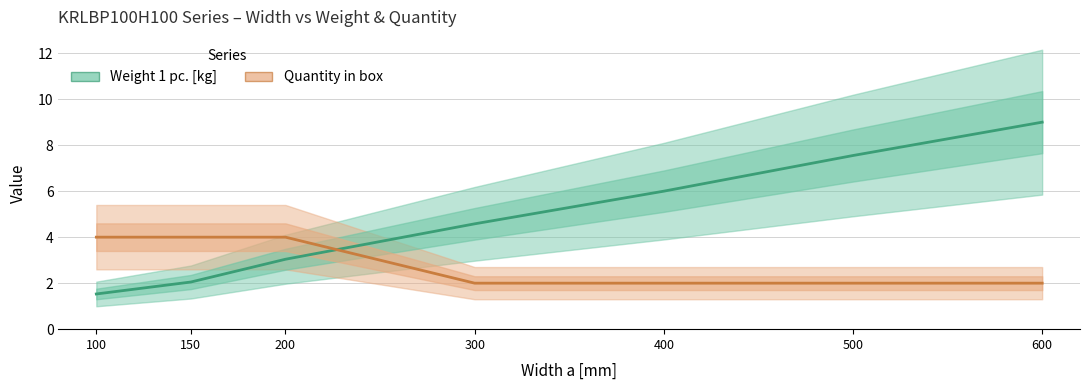

What are all the series names shown in the legend?

Weight 1 pc. [kg], Quantity in box